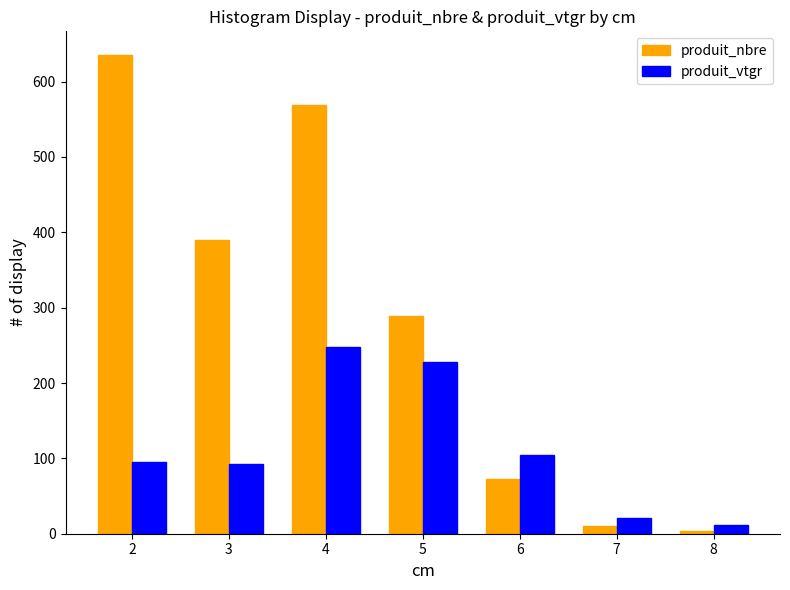

How many bars are there in each group?

2